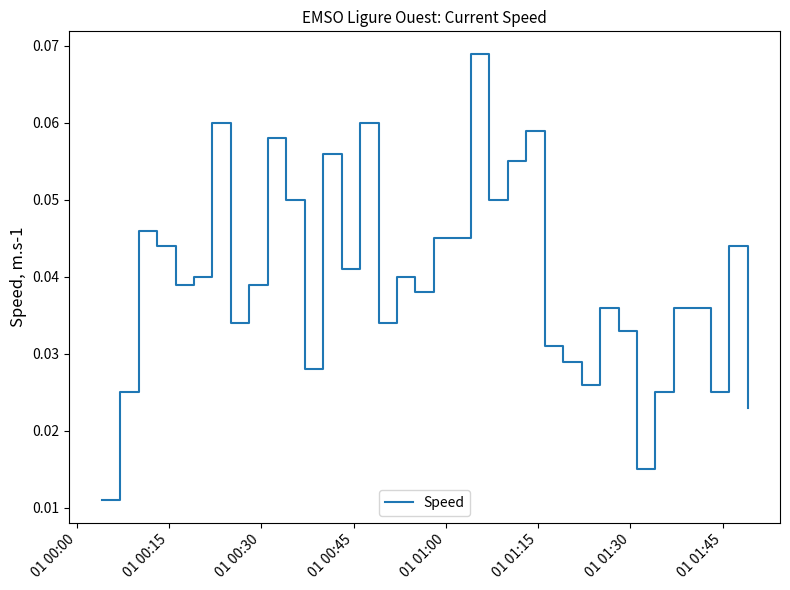

Is this an area chart (filled region under the line)?

No